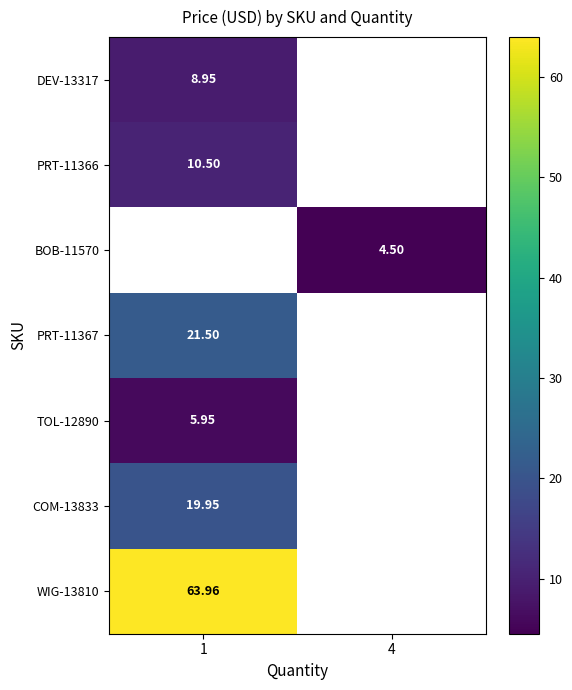

Is the value of BOB-11570 at 4 greater than the value of DEV-13317 at 1?

No